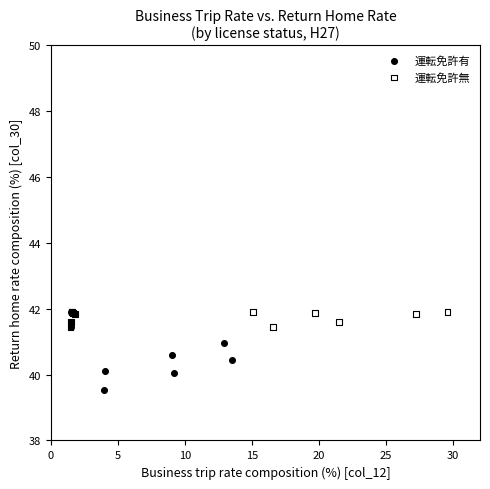

Which series contains the lowest Y value?

運転免許有